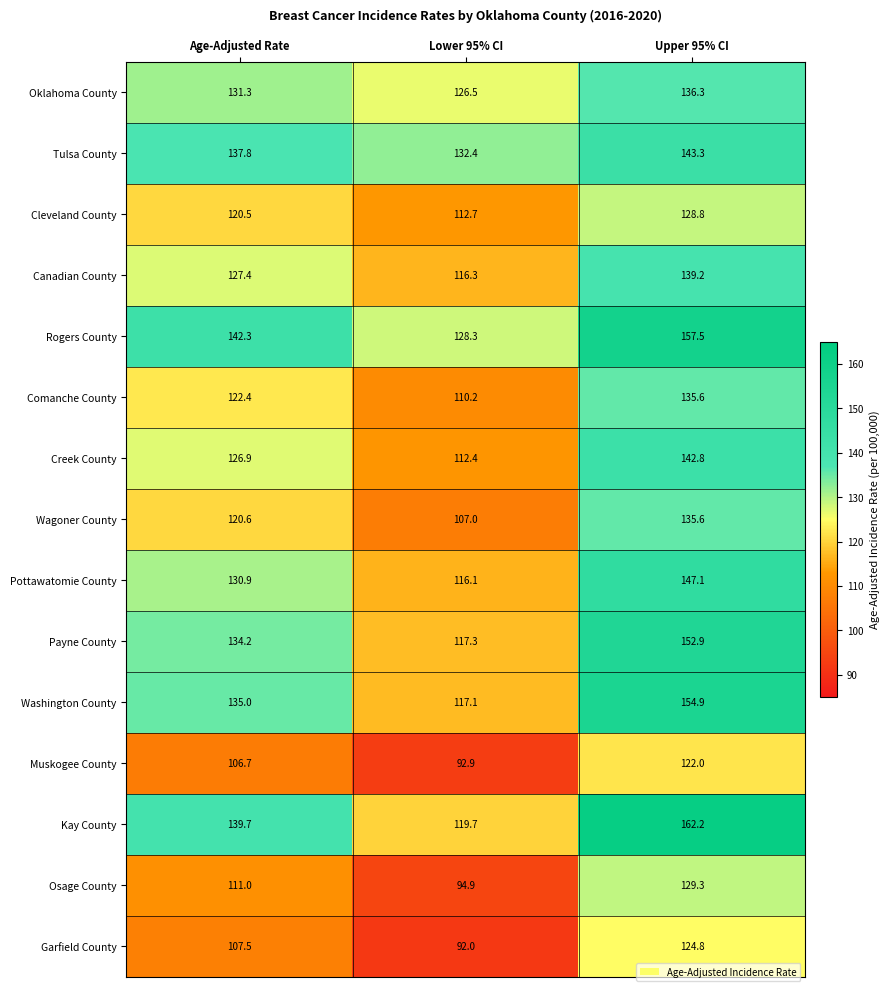

Rank the categories by Osage County value from lowest to highest.

Lower 95% CI, Age-Adjusted Rate, Upper 95% CI